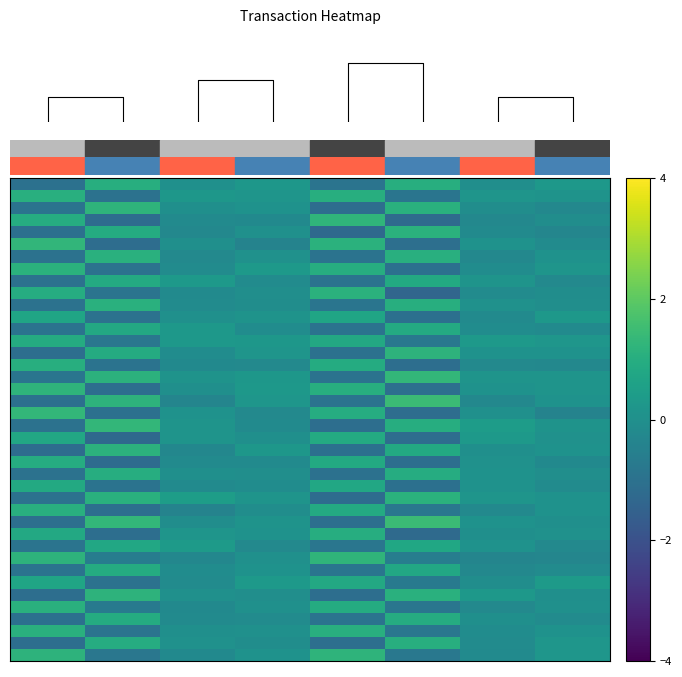

What is the total value across all series at 2?

-1.5